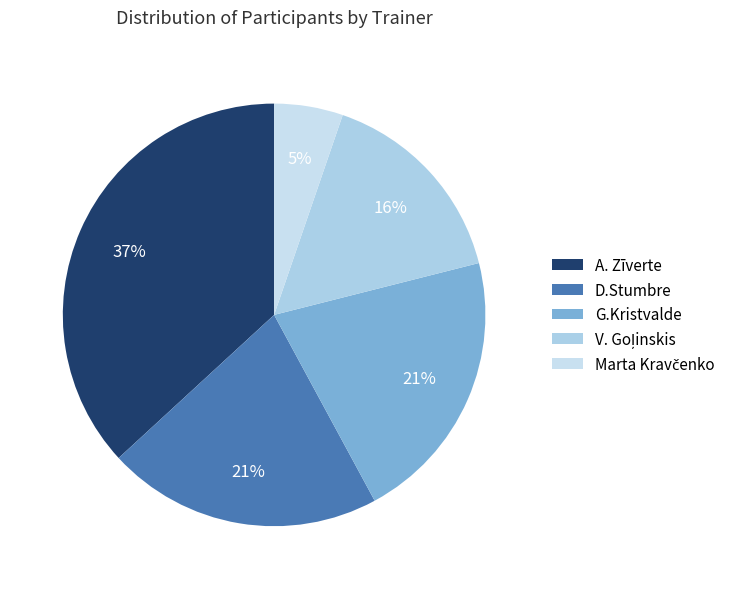

To the nearest percent, what percentage of the pie is A. Zīverte?

37%